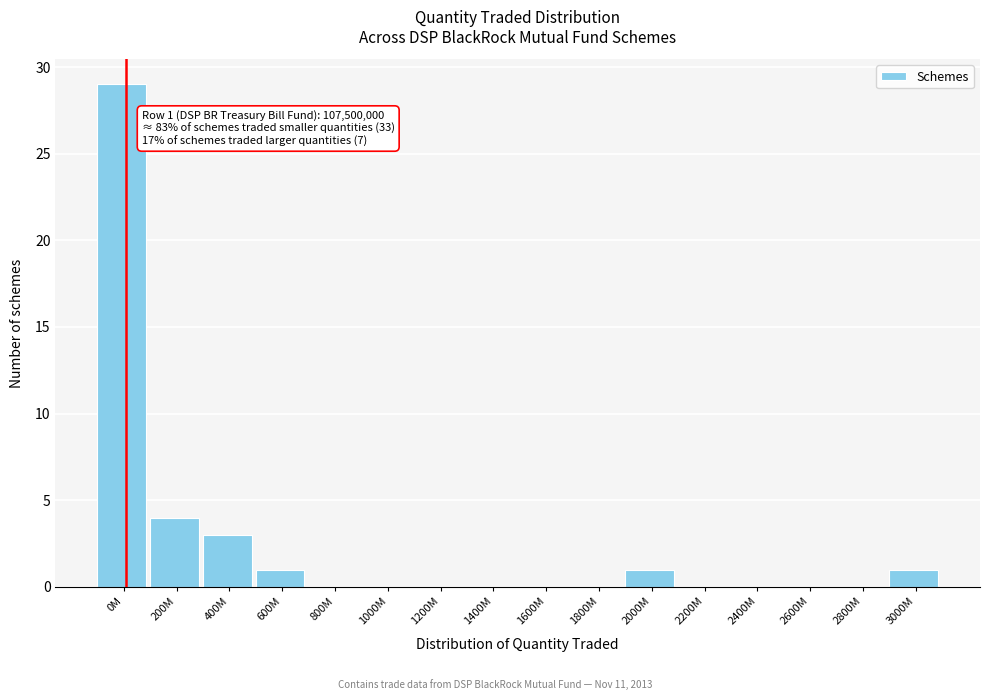

Read the value at 400M.

3